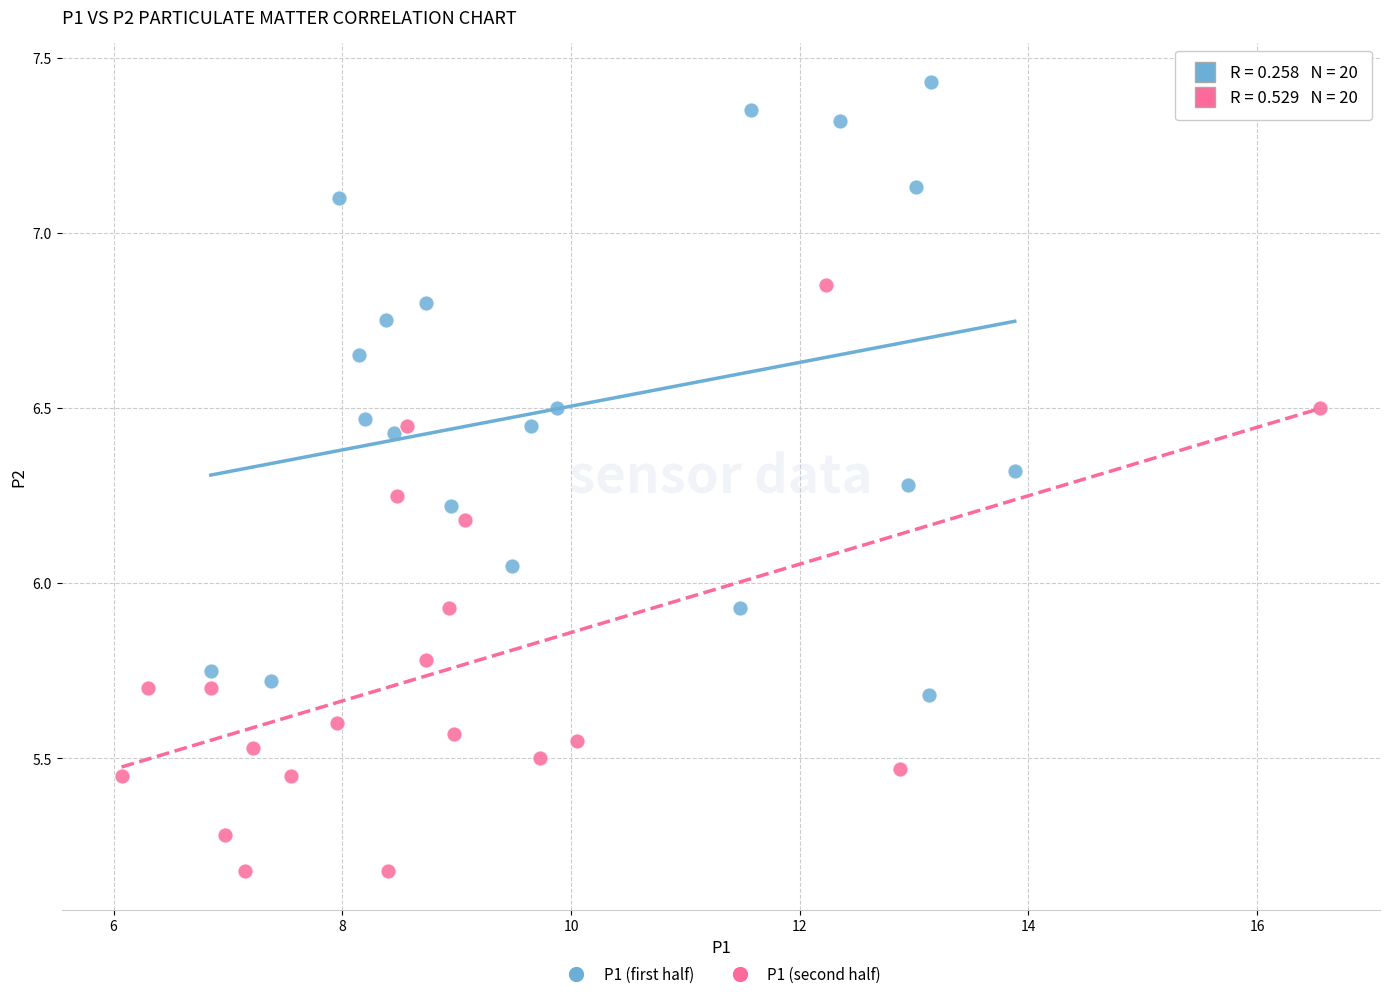

What are all the series names shown in the legend?

P1 (first half), P1 (second half)